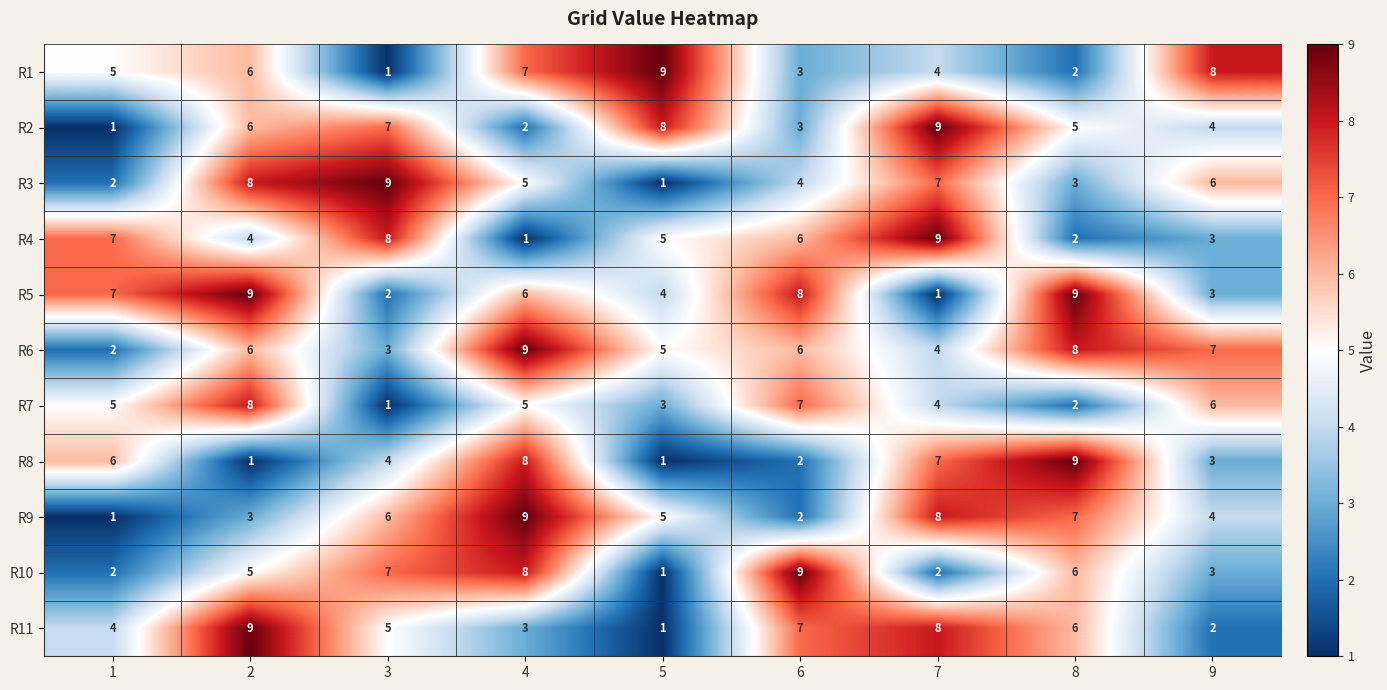

What is the difference between the maximum and minimum values in the R8 series?

8